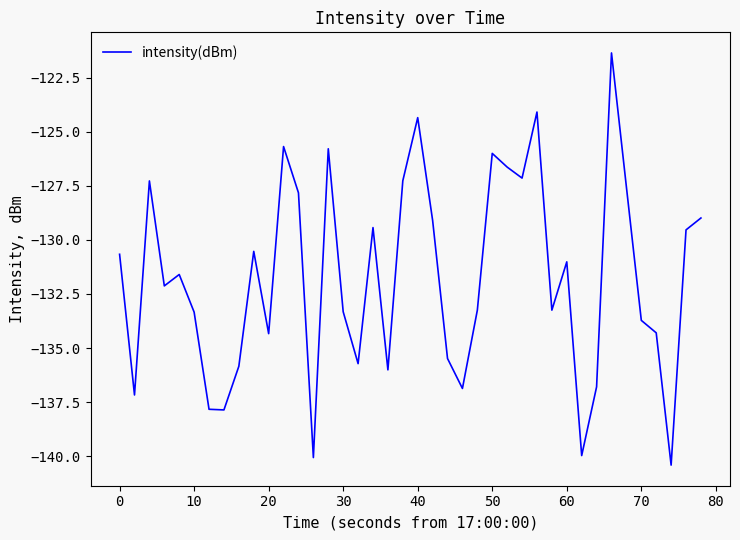

What is the greatest value displayed?

-121.4